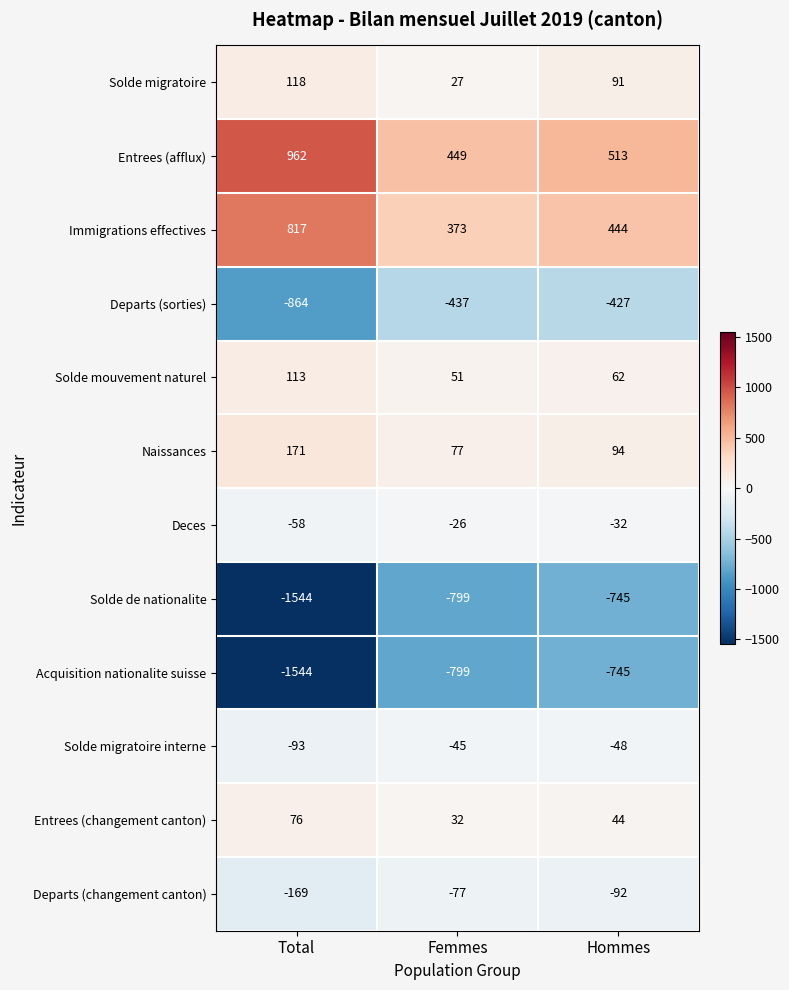

The Acquisition nationalite suisse series shows -799 at Femmes. True or false?

True